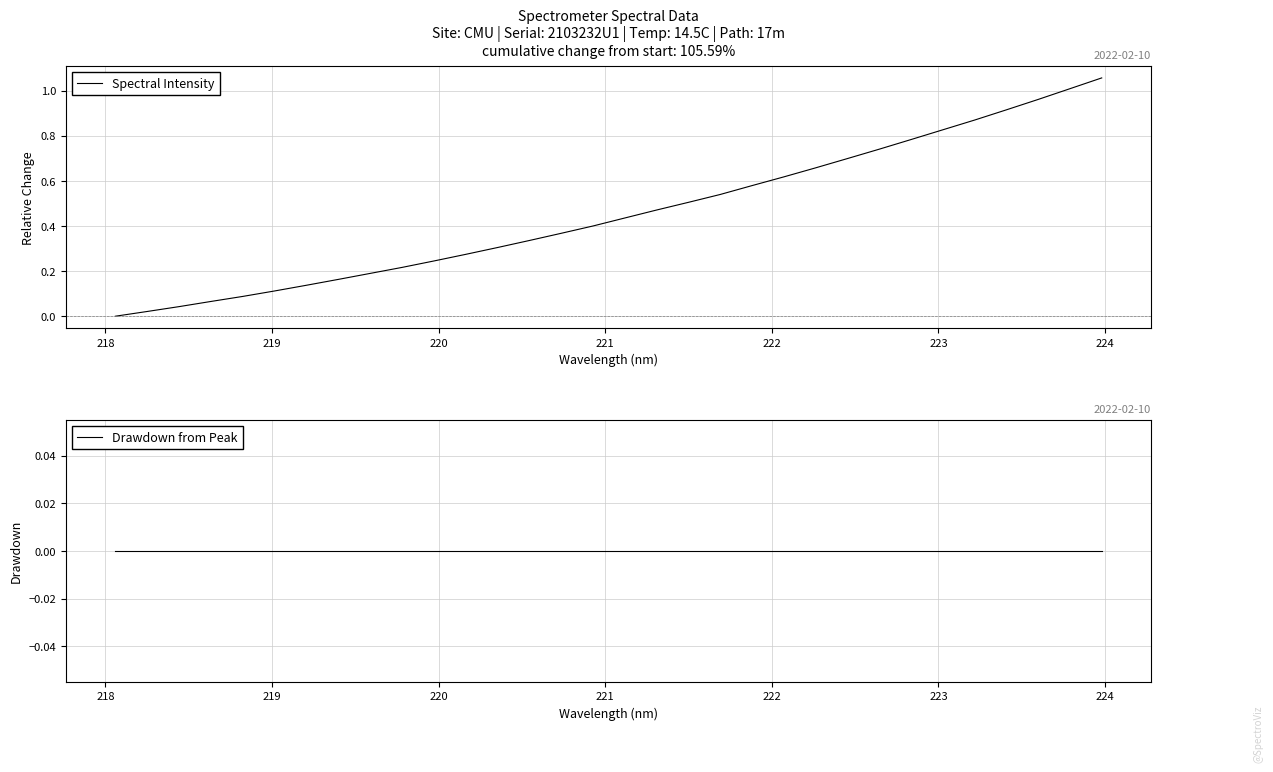

True or false: Drawdown from Peak and Spectral Intensity intersect in this chart.

False